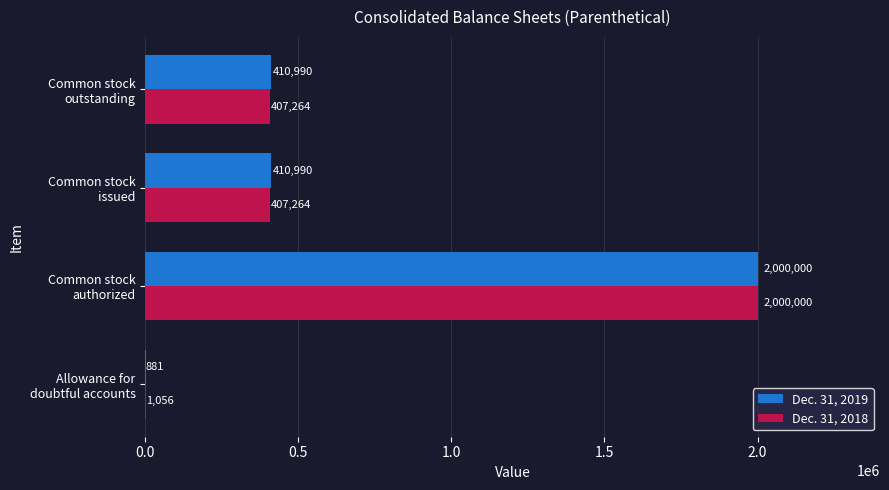

What is the sum of all Dec. 31, 2019 values?

2822861